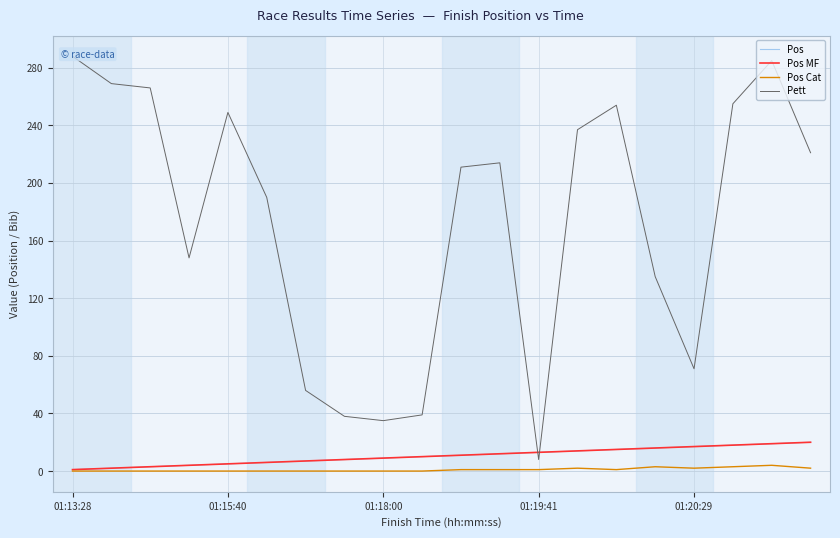

How many values in the Pos Cat series are below 1?

10